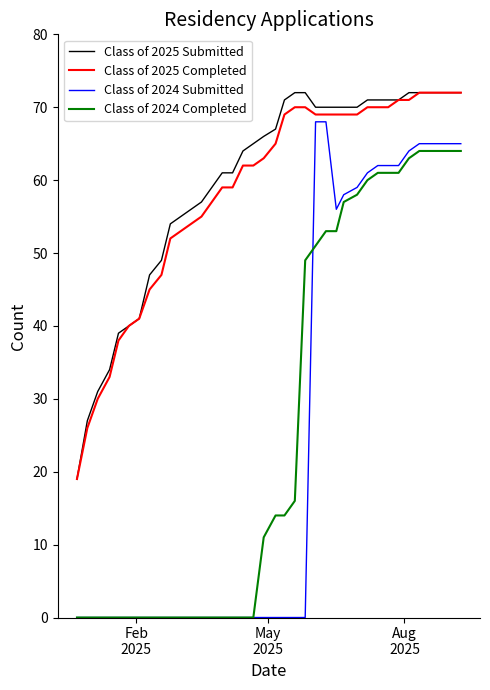

Which series has the largest total across all categories?

Class of 2025 Submitted